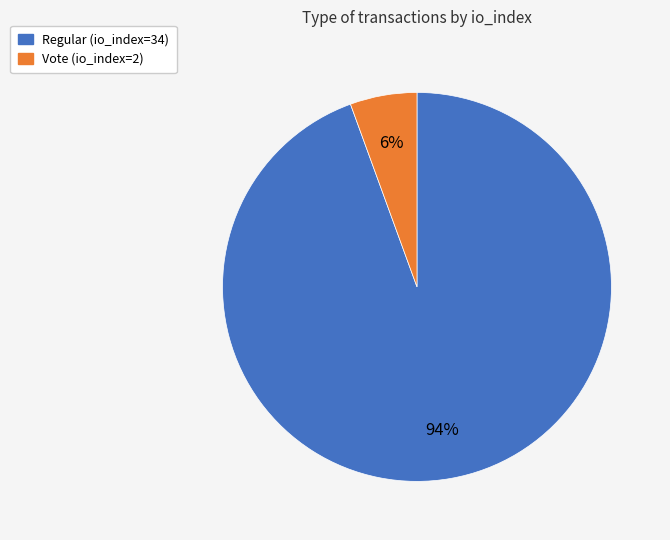

How many segments does this pie chart have?

2